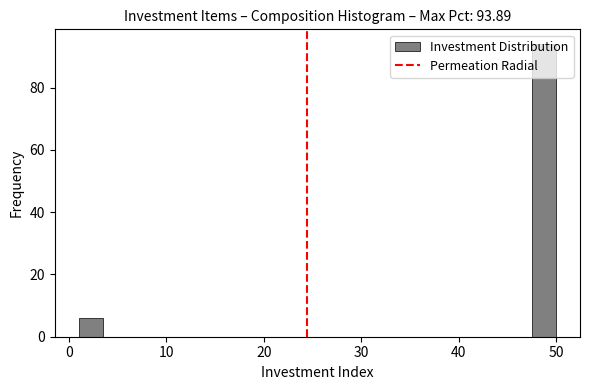

Read against the x-axis, roughly where is the centre of the tallest bar?

49